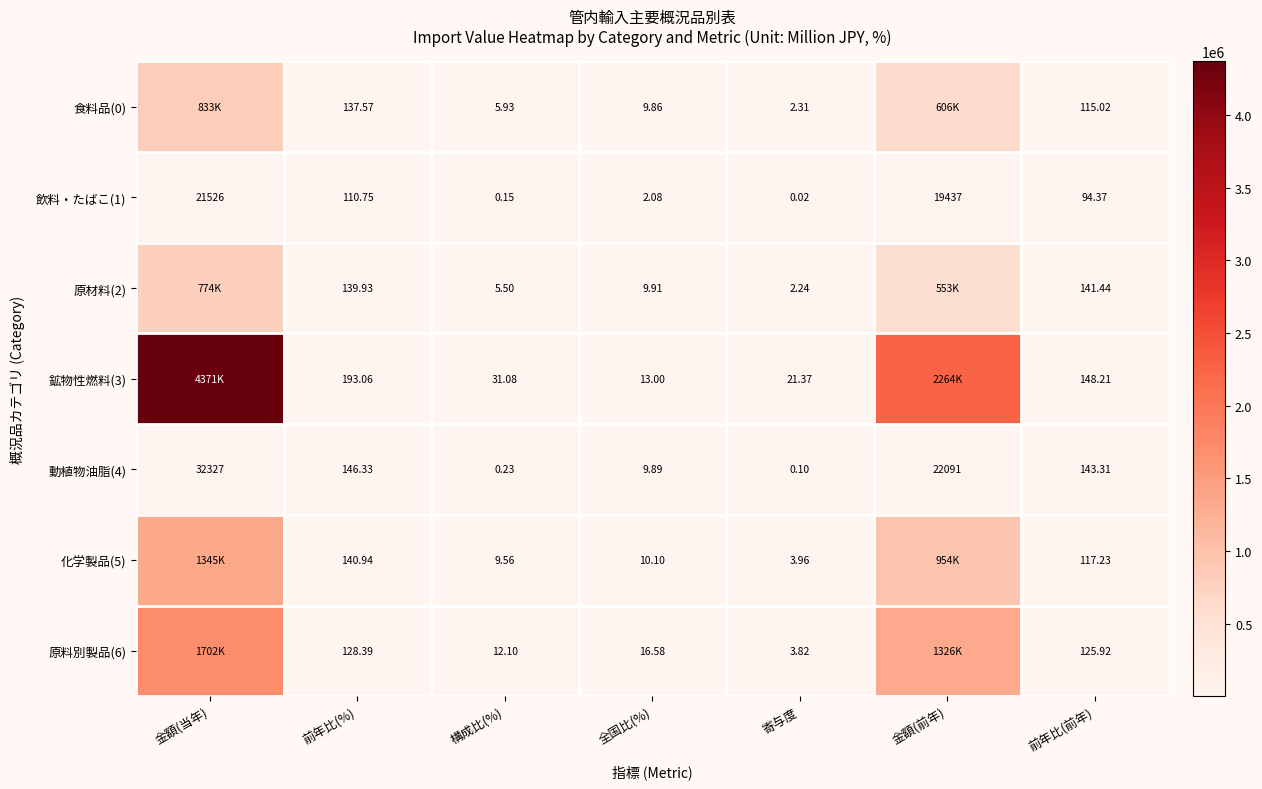

Is it true that 化学製品(5) equals 10.1 at 全国比(%)?

True